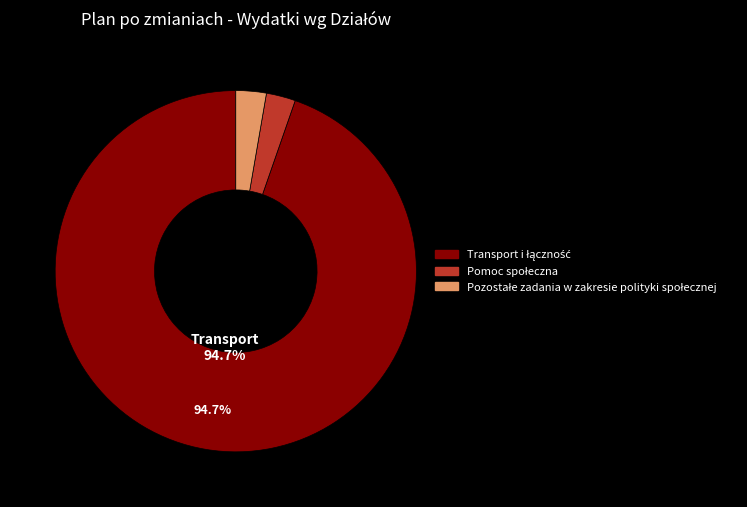

How many segments does this pie chart have?

3